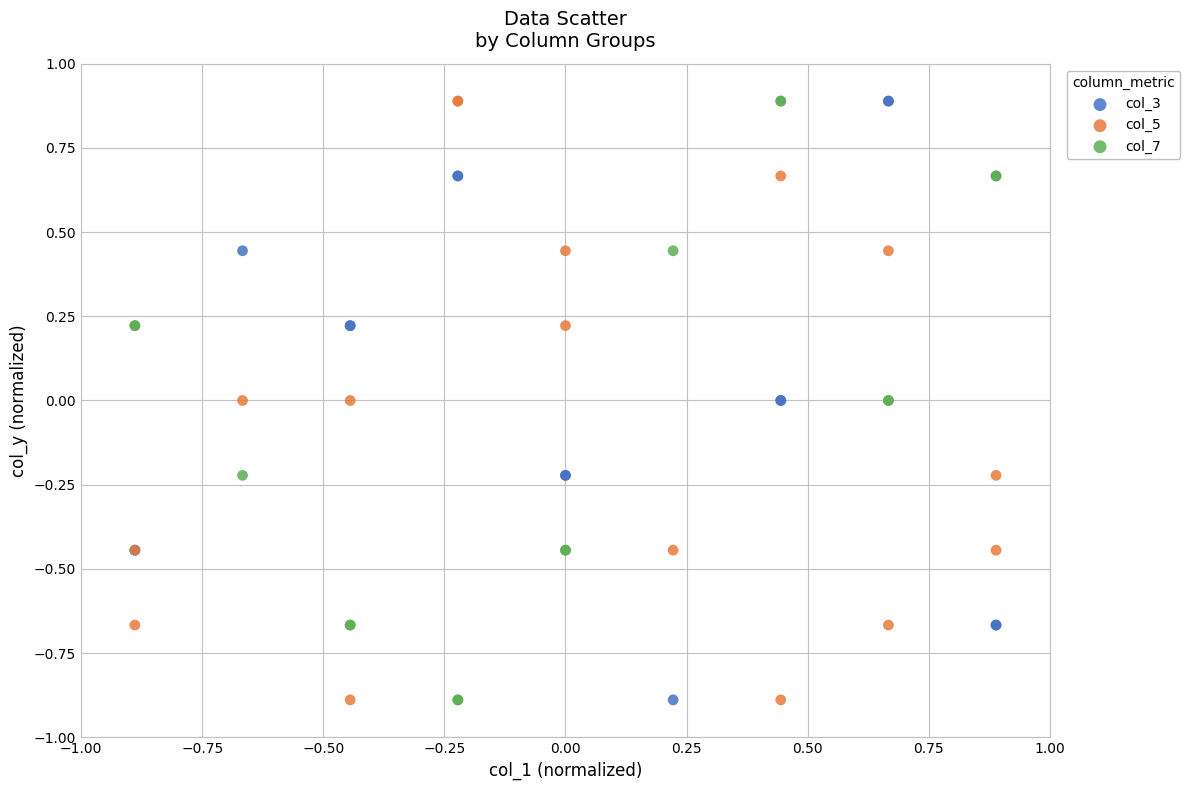

What is the X range (max minus min) for the scatter plot?

1.8